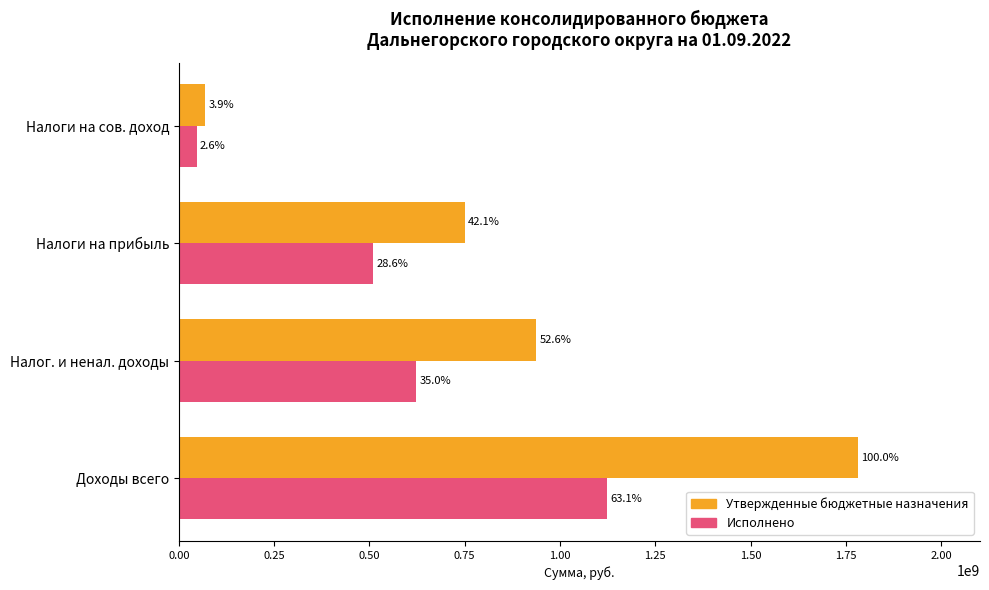

What is the lowest value of the Утвержденные бюджетные назначения series?

69138000.0